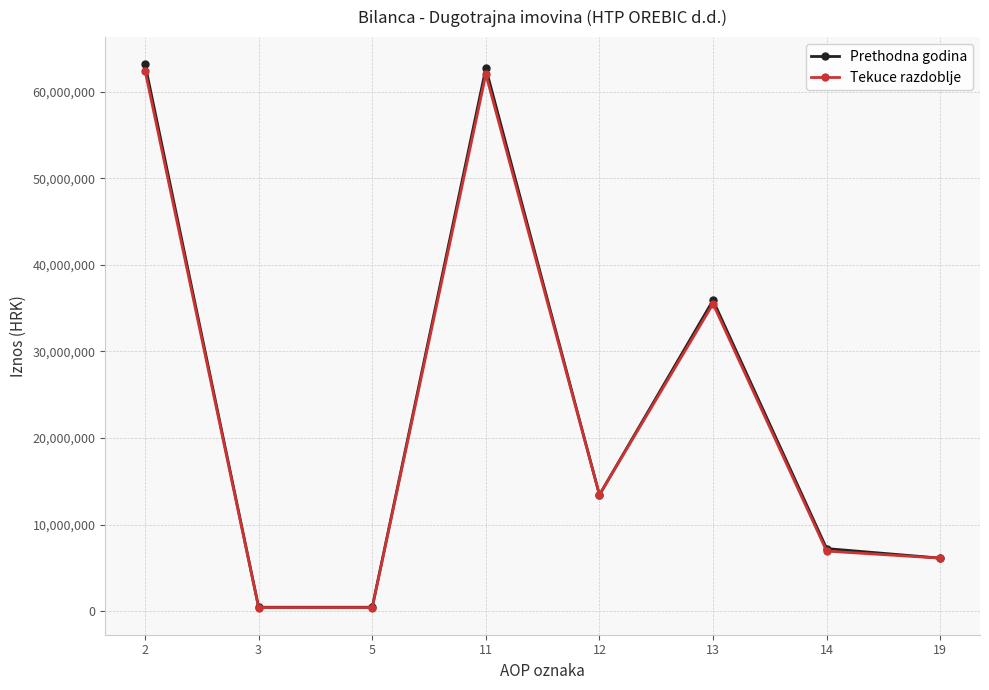

At which label does Tekuce razdoblje first exceed 13439250?

2